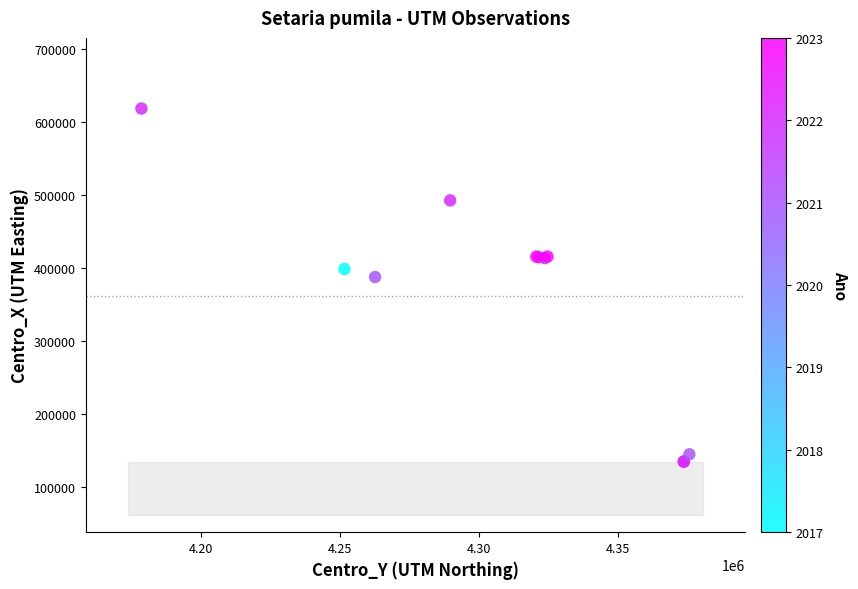

What Y value in the scatter plot is closest to 376500?

387500